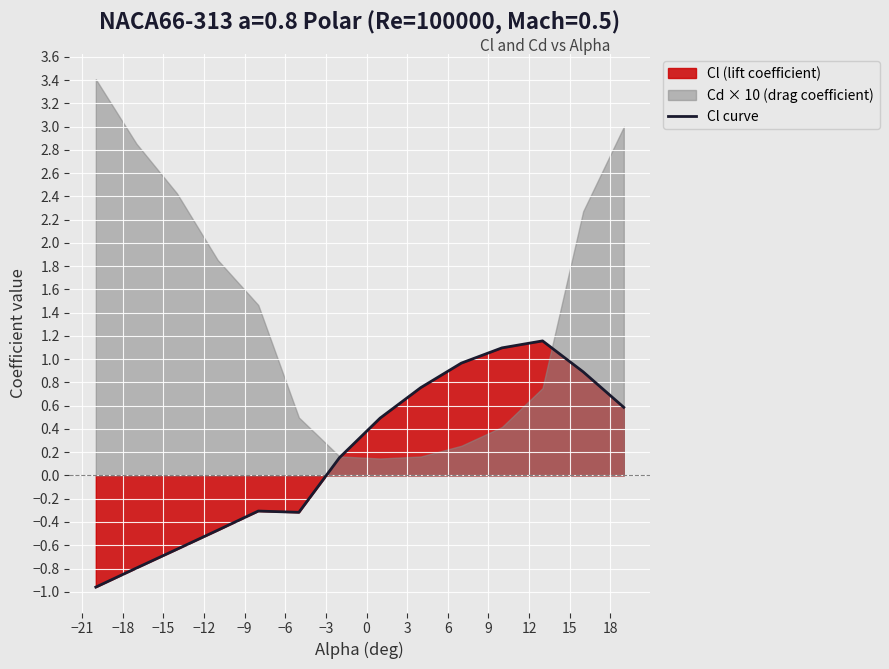

What is the minimum value for Cl curve?

-1.0